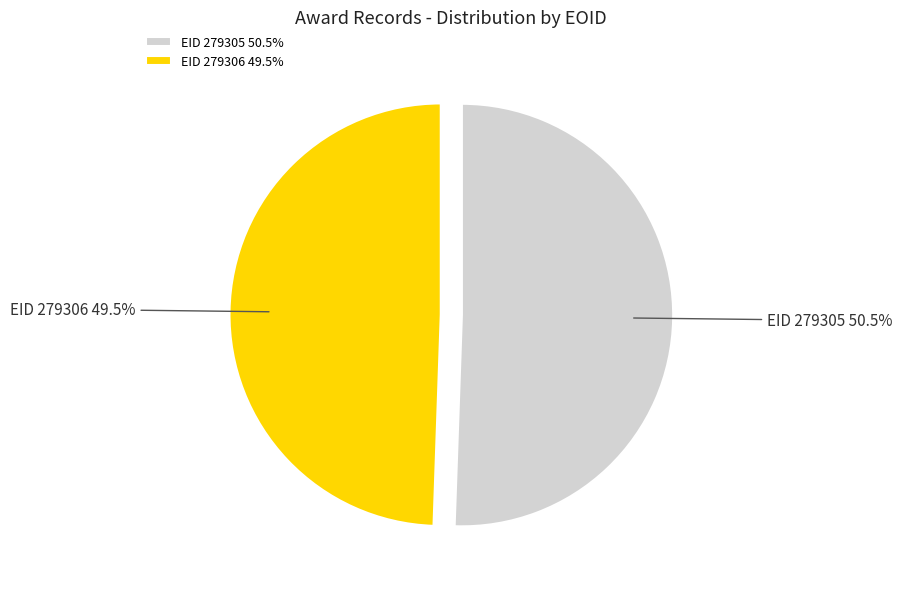

How many slices are in this pie chart?

2